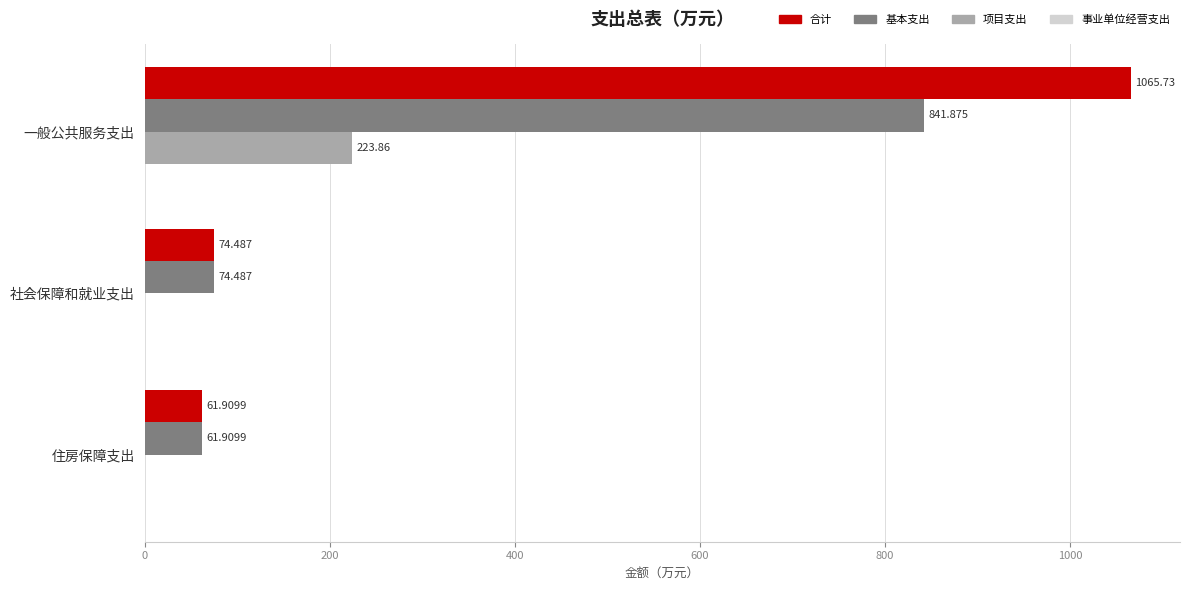

Which series changed the most between 一般公共服务支出 and 社会保障和就业支出?

合计